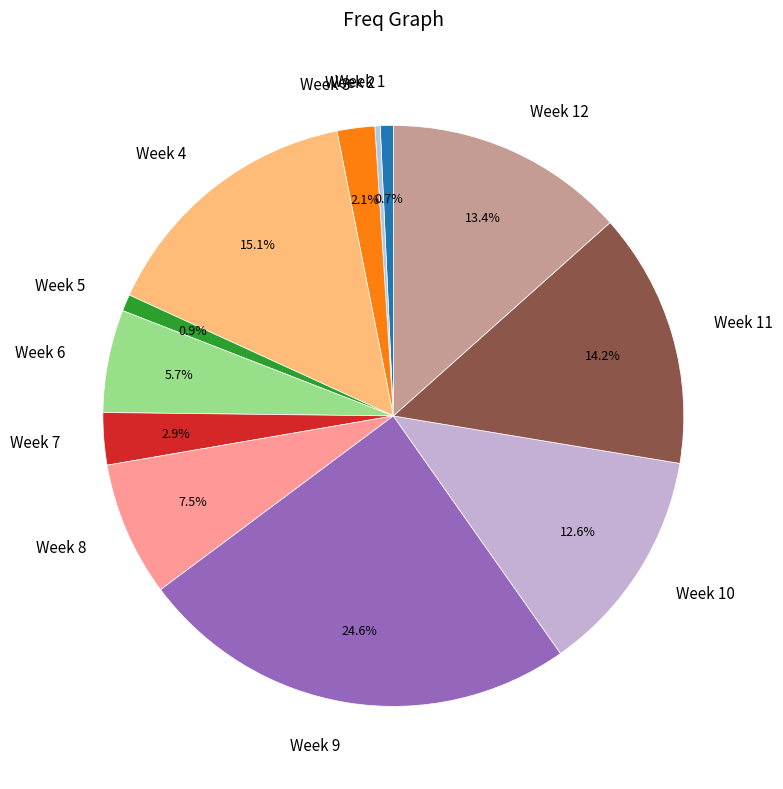

Which slice is the largest?

Week 9